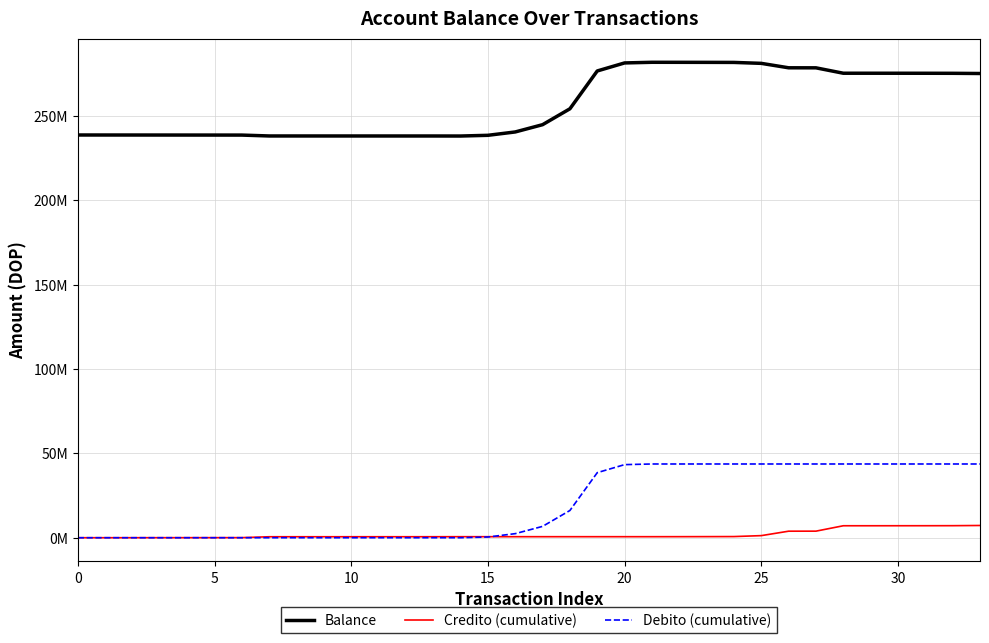

Does the chart have visible grid lines?

Yes